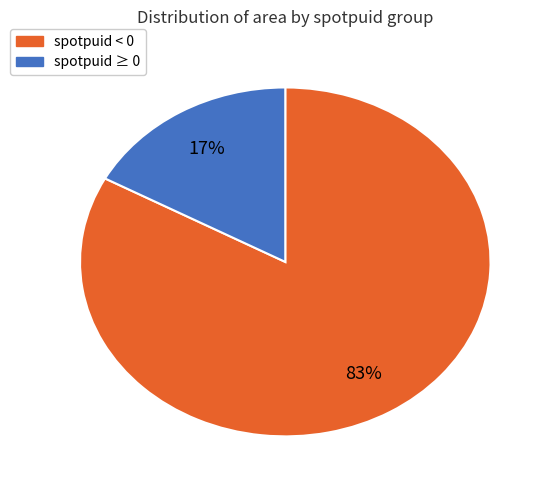

Is there a majority slice in this chart?

Yes